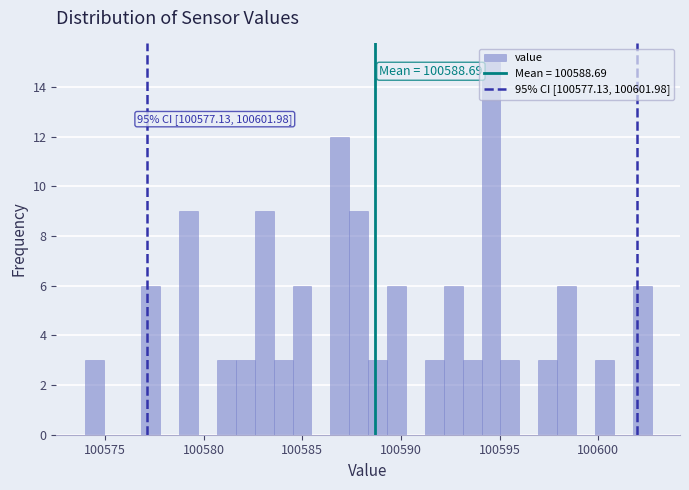

Read against the x-axis, roughly where is the centre of the tallest bar?

100594.5